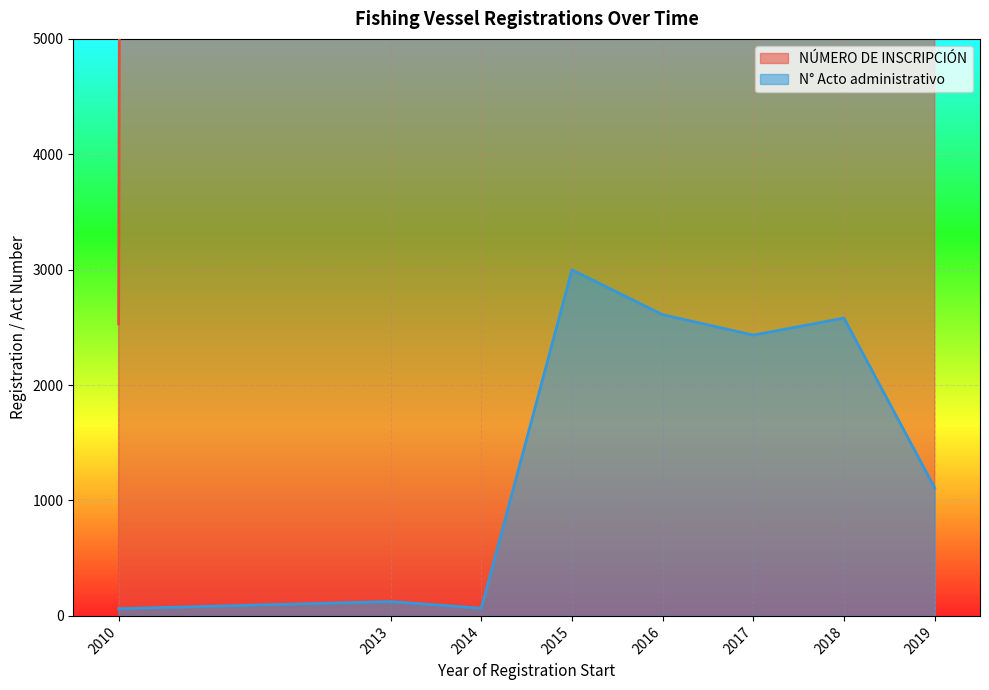

At which label is NÚMERO DE INSCRIPCIÓN closest to 484160?

2015